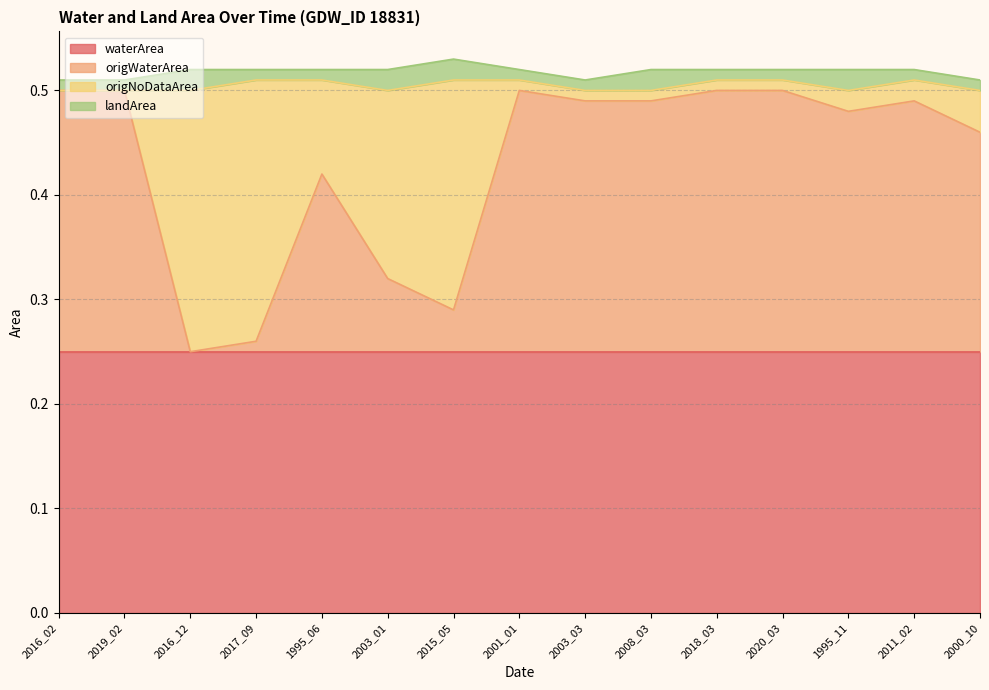

List the labels in order of origNoDataArea value, largest first.

2016_12, 2017_09, 2015_05, 2003_01, 1995_06, 2000_10, 1995_11, 2011_02, 2001_01, 2003_03, 2008_03, 2018_03, 2020_03, 2016_02, 2019_02